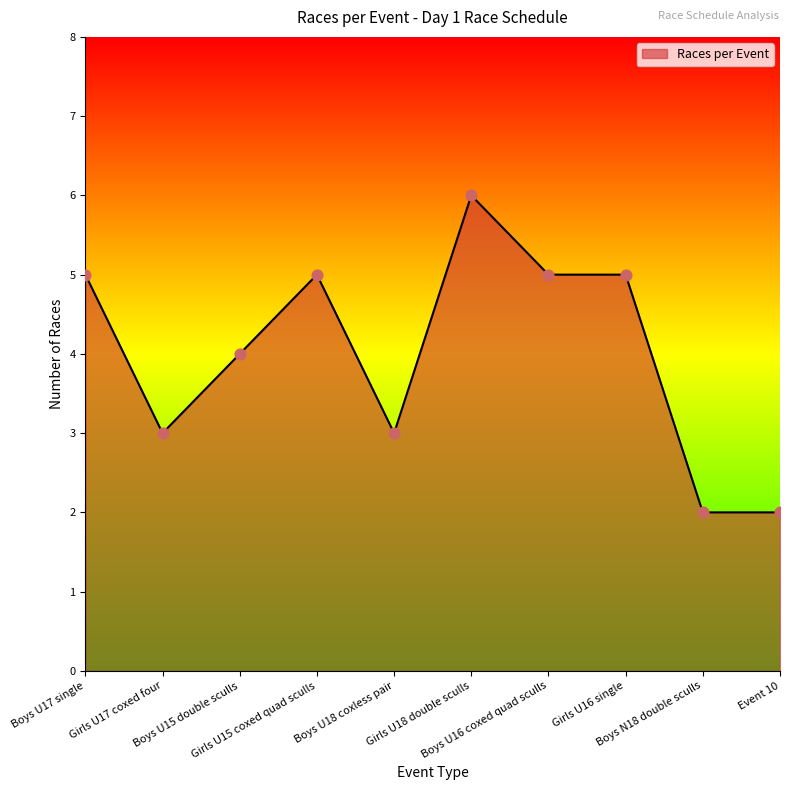

What is the change in value from Boys U15 double sculls to Event 10?

-2